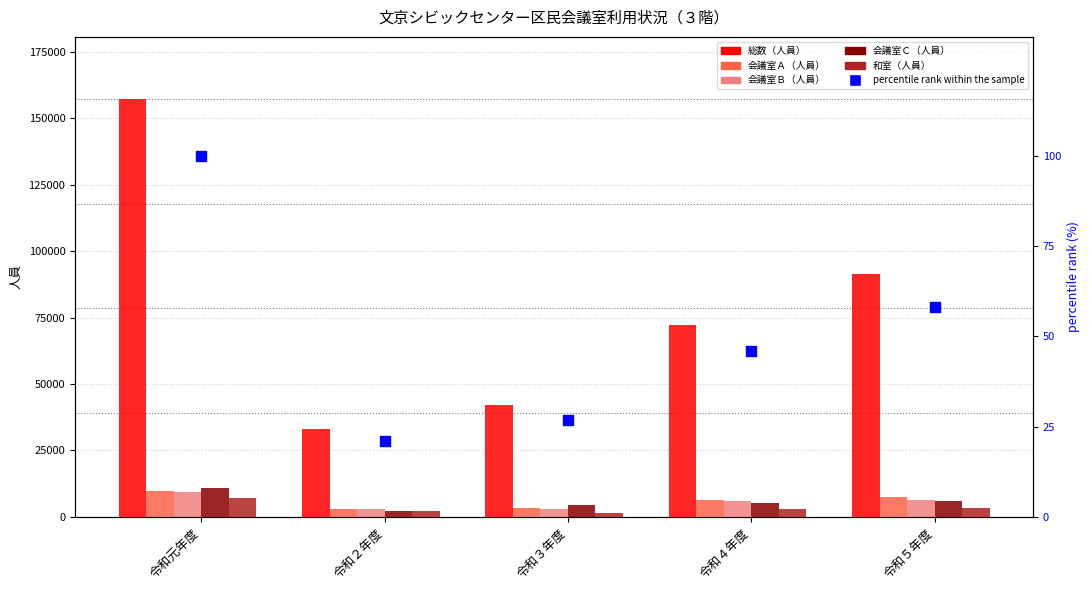

Which series has the largest total across all categories?

総数（人員）